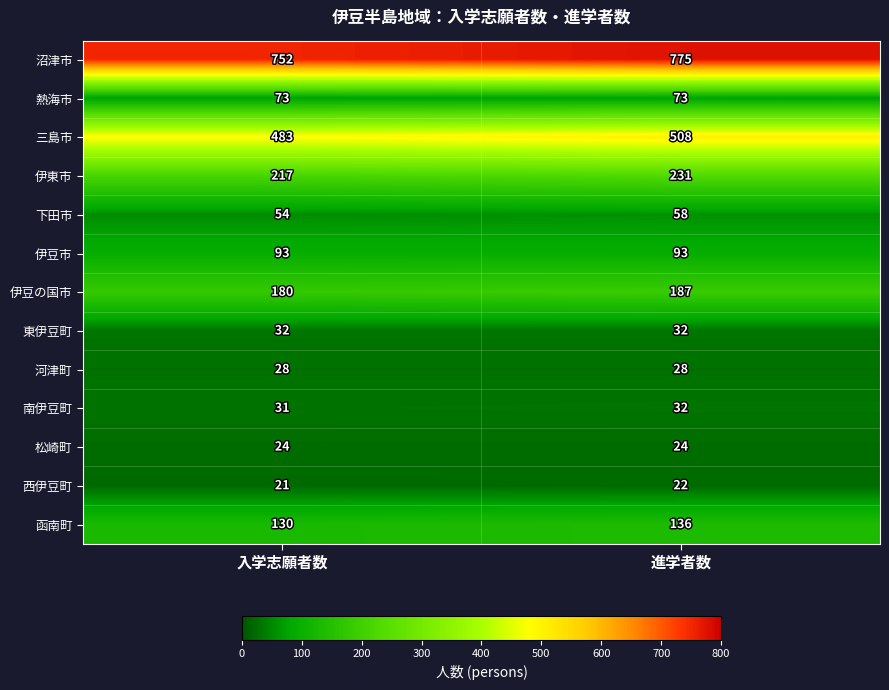

Count the number of data series in this chart.

13